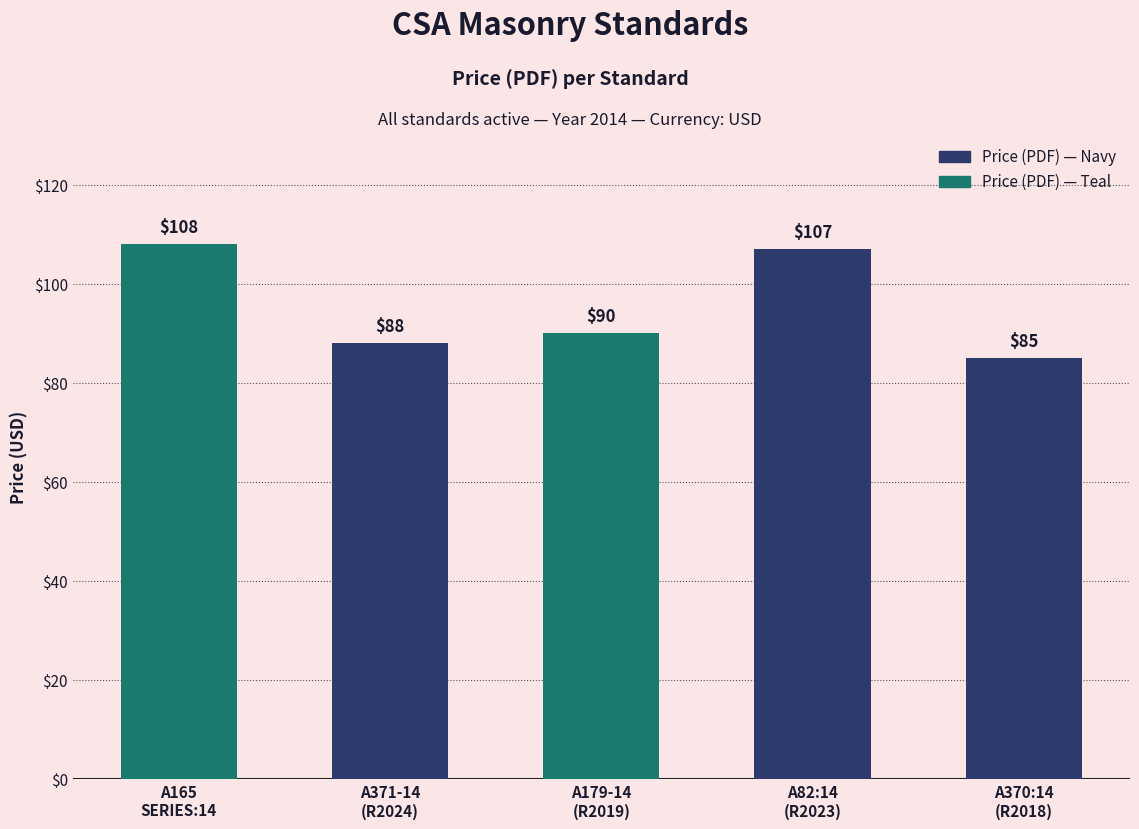

True or false: the data shows 88 at A371-14
(R2024).

True